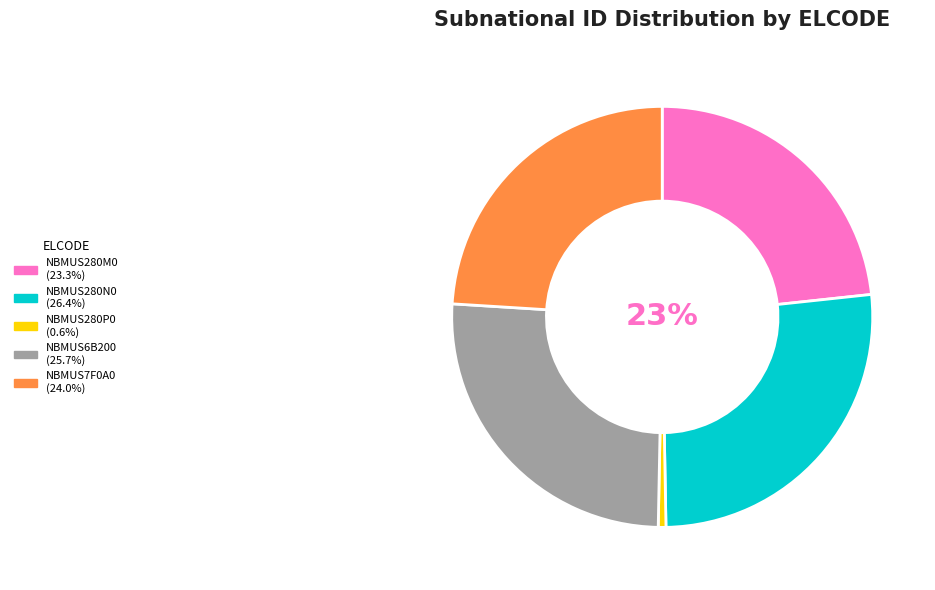

What is the smallest slice in the pie chart?

NBMUS280P0